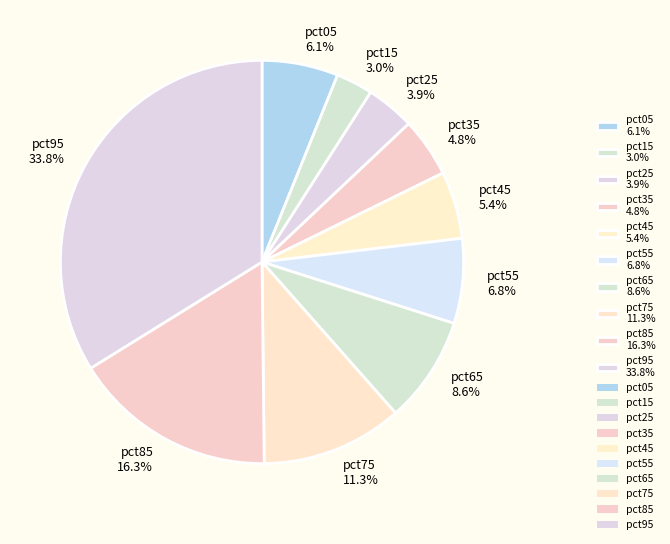

To the nearest percent, what portion does pct15 represent?

3%